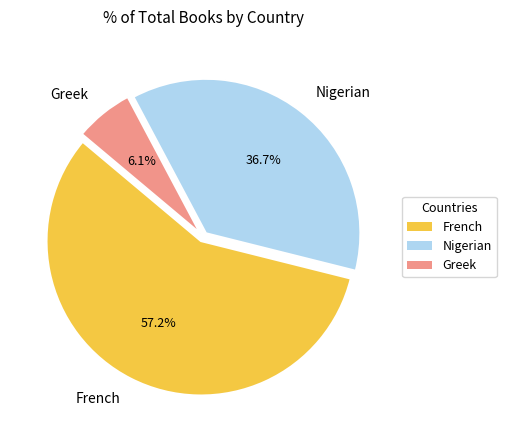

Is it true that Nigerian is 28% of the pie?

False